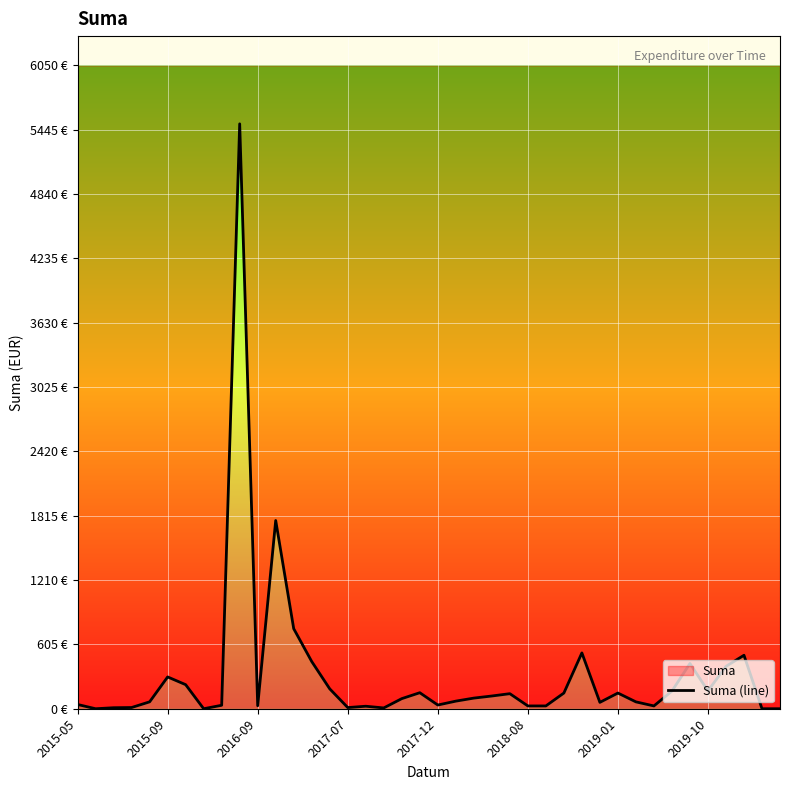

What is the maximum value shown in the chart?

5500.0